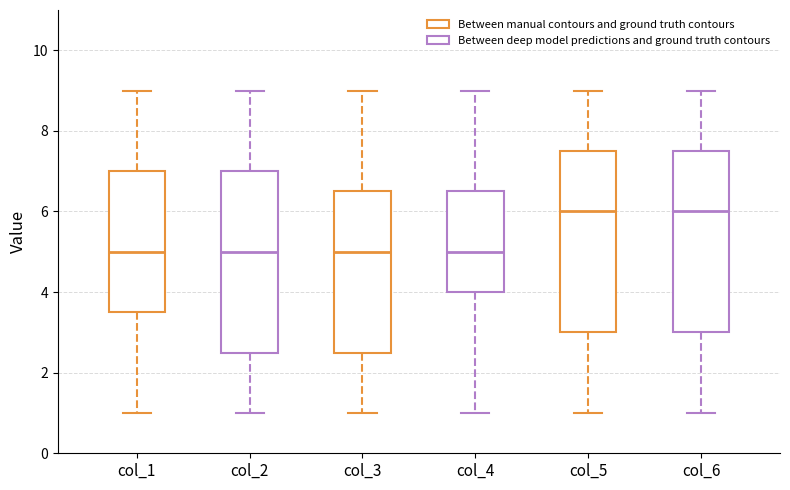

Where does the upper whisker of the box for col_4 end on the y-axis? The values are not printed on the chart, so give them approximately, as read against the axis.

9.0